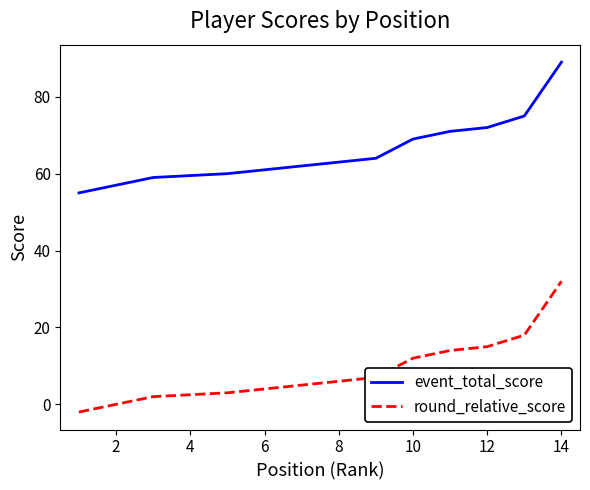

Does the chart display data point markers on the line(s)?

No